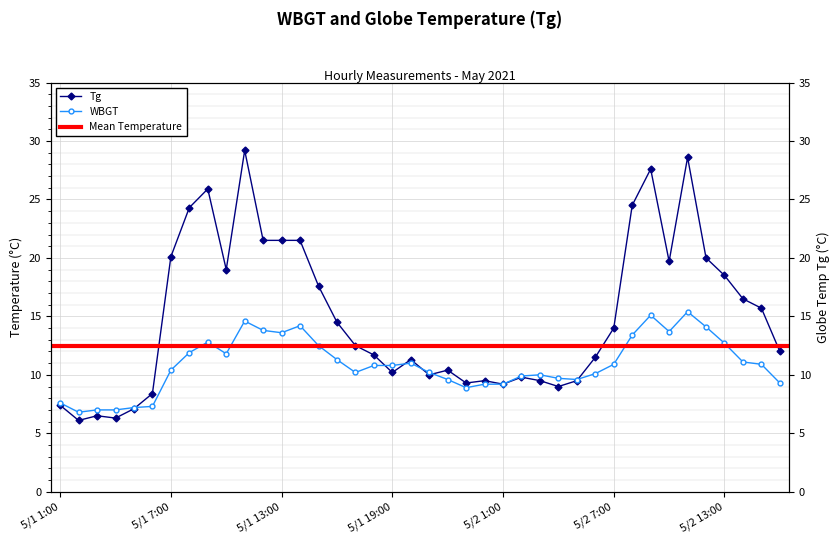

Reading left to right, list all the values displayed in this chart.

WBGT: 7.6	6.8	7.0	7.0	7.2	7.3	10.4	11.9	12.8	11.8	14.6	13.8	13.6	14.2	12.5	11.3	10.2	10.8	10.8	11.0	10.2	9.6	8.9	9.2	9.2	9.9	10.0	9.7	9.6	10.1	10.9	13.4	15.1	13.7	15.4	14.1	12.7	11.1	10.9	9.3
Tg: 7.4	6.1	6.5	6.3	7.1	8.4	20.1	24.3	25.9	19.0	29.2	21.5	21.5	21.5	17.6	14.5	12.5	11.7	10.2	11.3	10.0	10.4	9.3	9.5	9.2	9.8	9.5	9.0	9.5	11.5	14.0	24.5	27.6	19.7	28.6	20.0	18.5	16.5	15.7	12.0